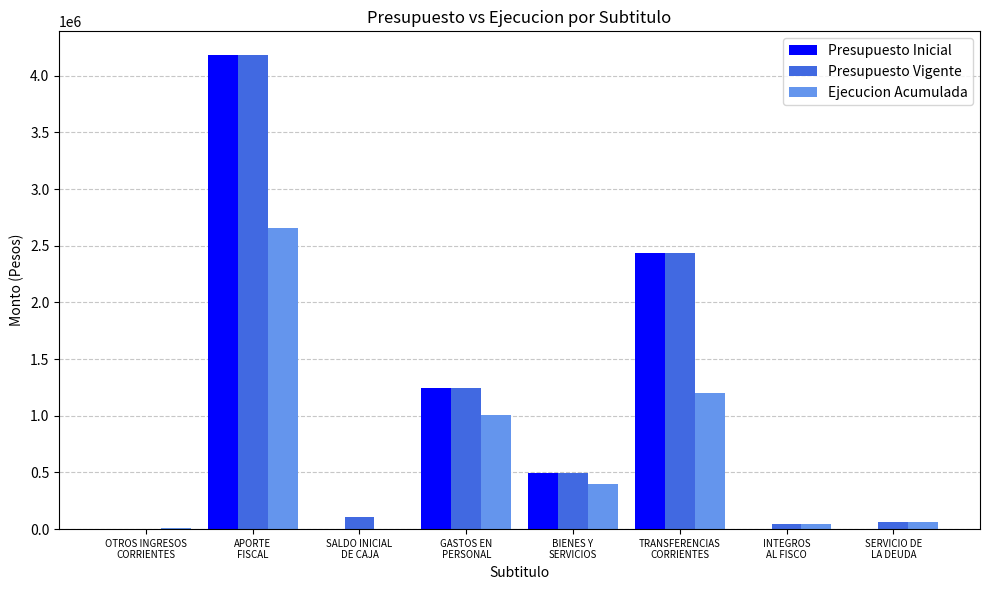

What is the sum of all Presupuesto Inicial values?

8368550